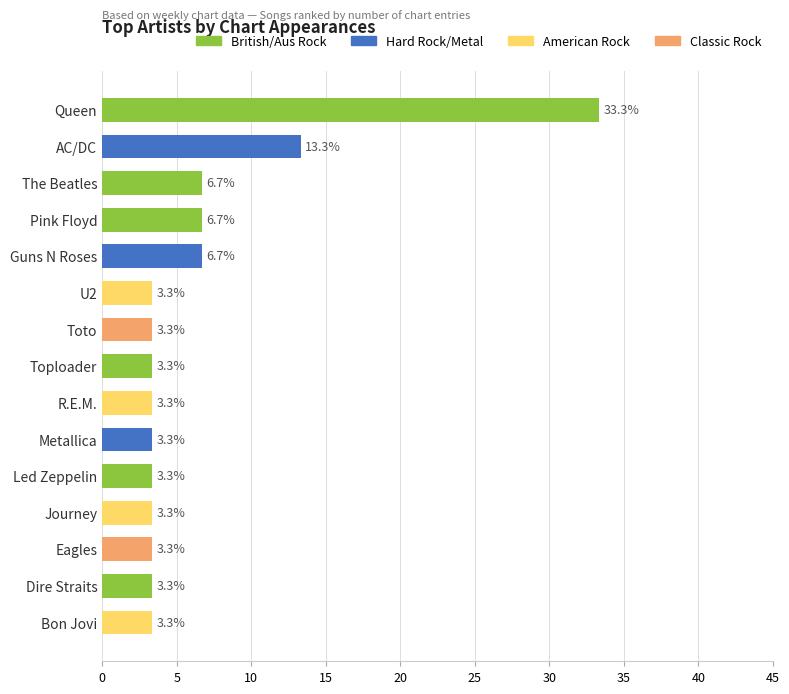

What is the greatest value displayed?

33.3